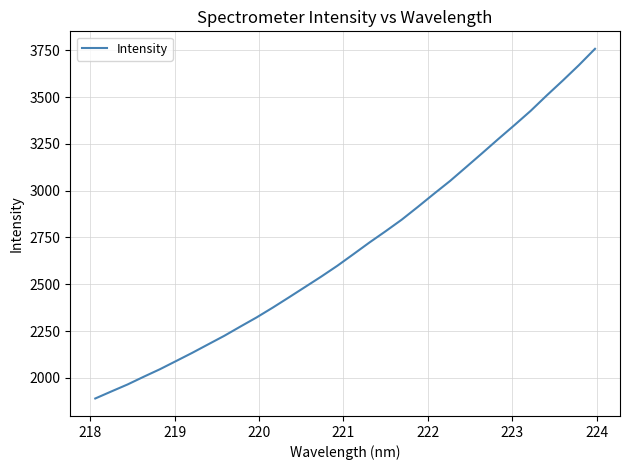

What is the smallest value displayed?

1889.8